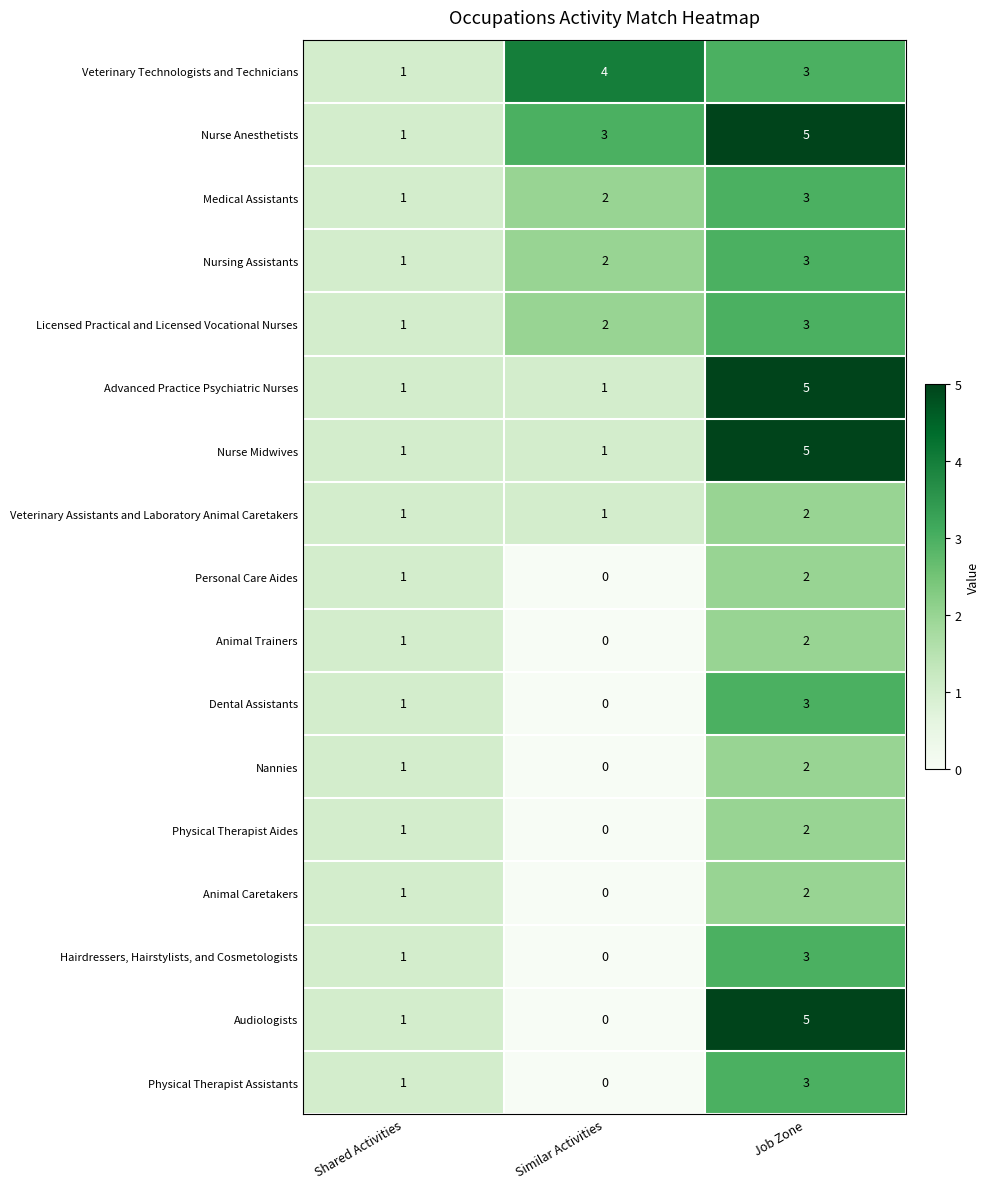

Which series has the largest total across all categories?

Nurse Anesthetists